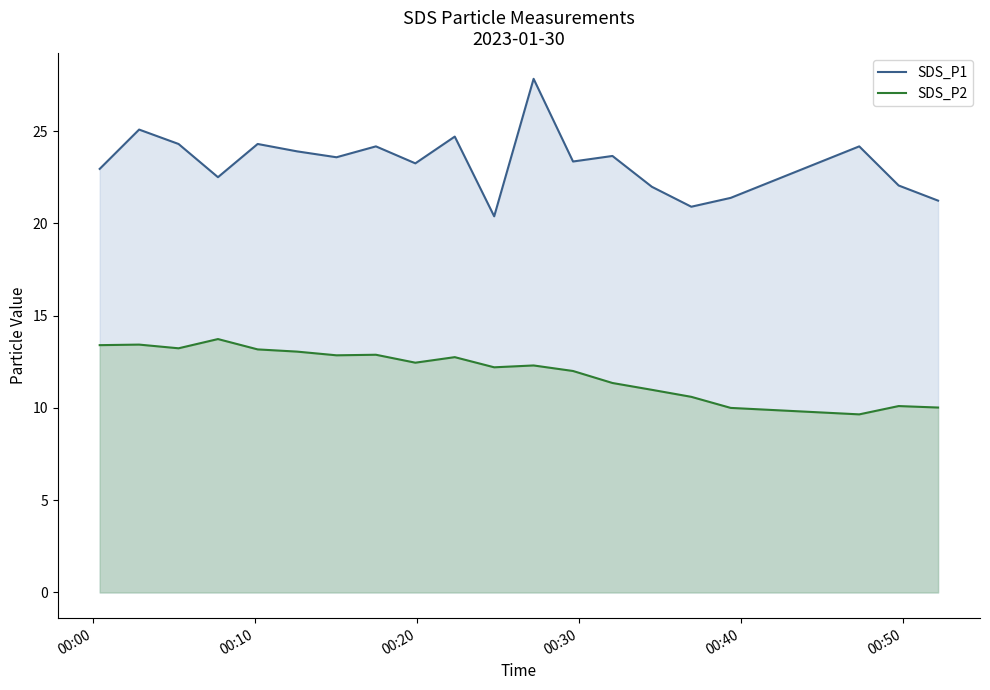

How many data points in SDS_P2 are above 12?

12